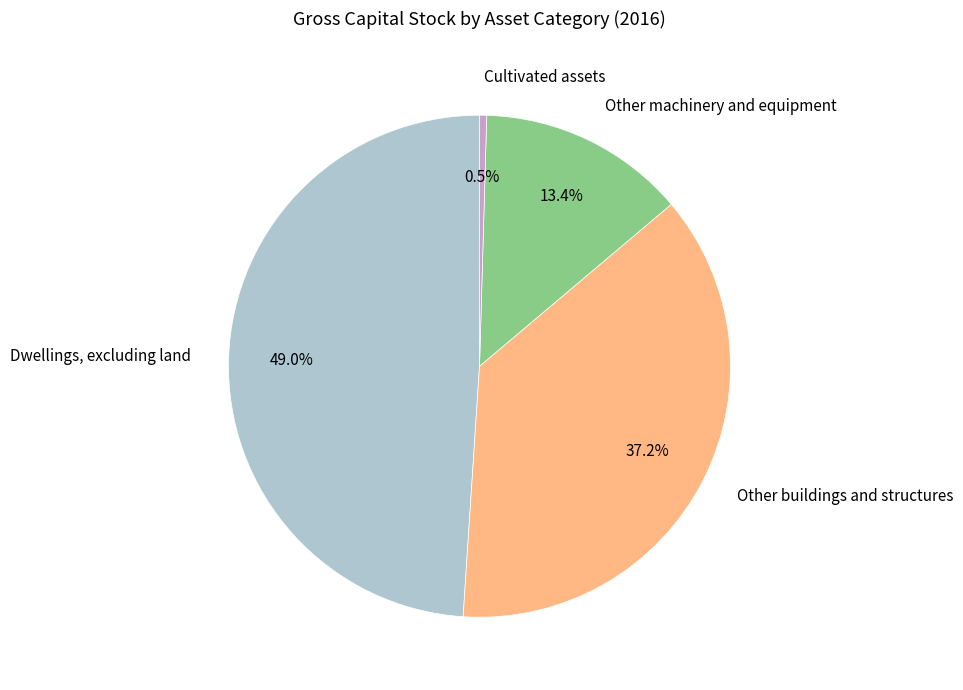

True or false: Other machinery and equipment accounts for 13% of the total.

True